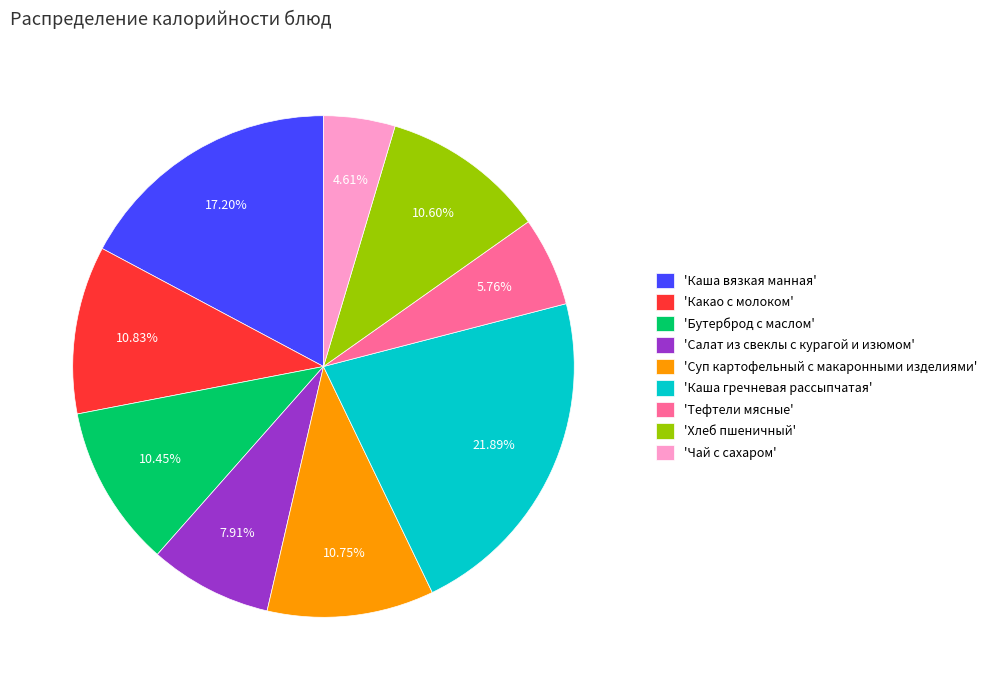

Approximately how many times larger is the value at 'Суп картофельный с макаронными изделиями' compared to 'Хлеб пшеничный'?

1.0